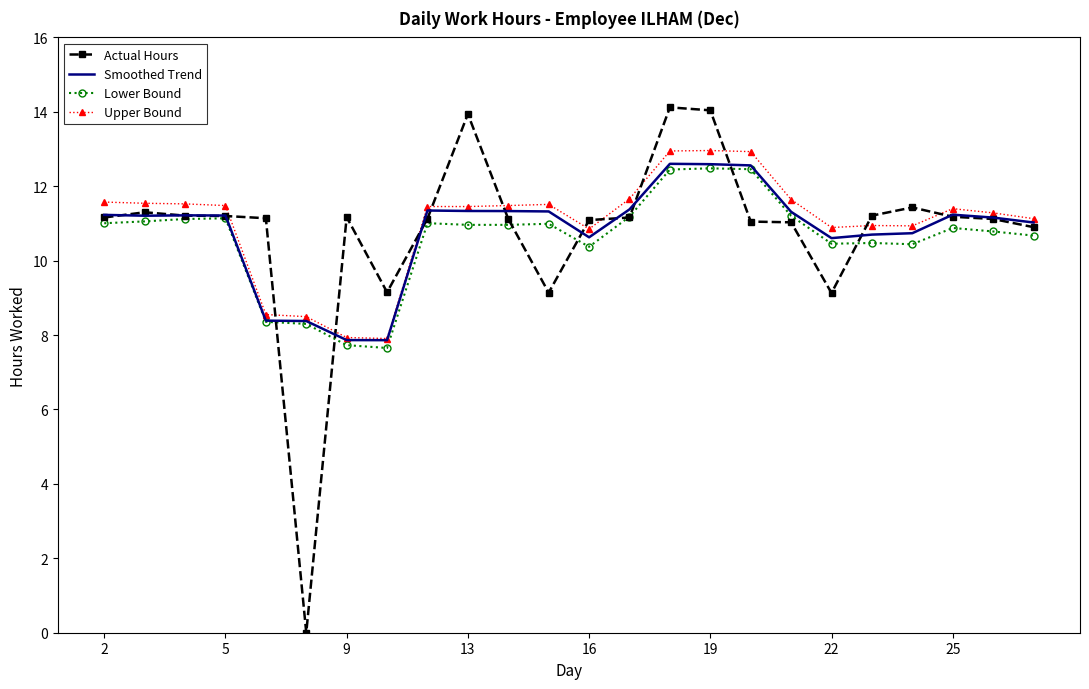

Which series has the largest range (max minus min)?

Actual Hours